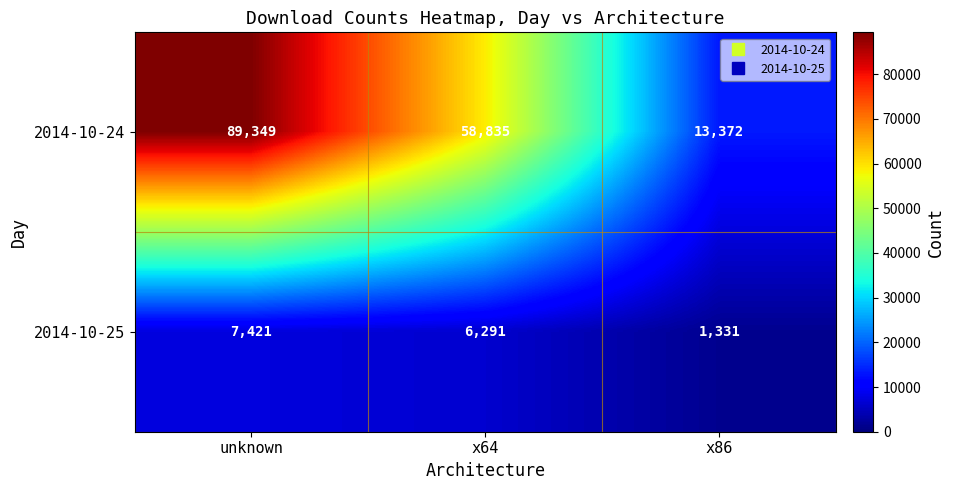

Is the value of 2014-10-25 at unknown greater than the value of 2014-10-24 at x64?

No